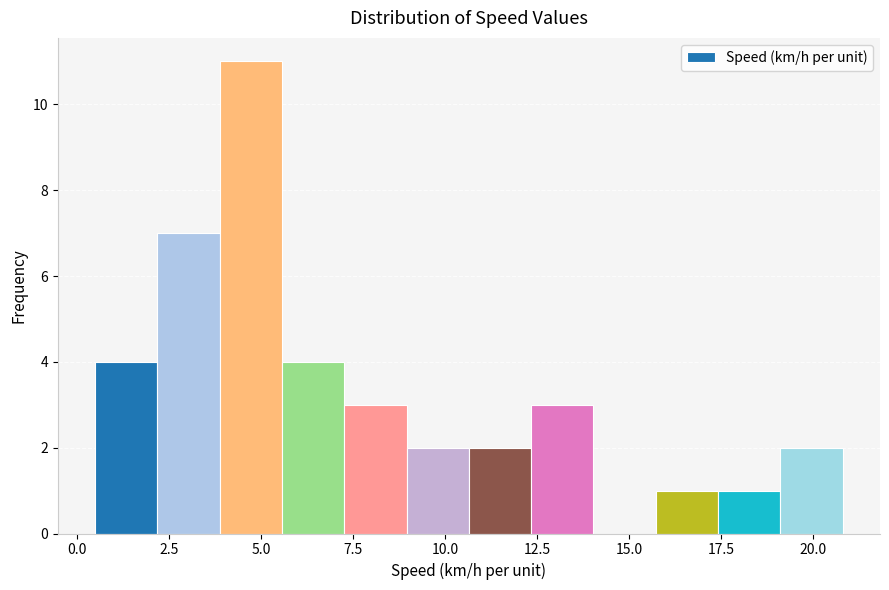

Around what value on the x-axis is the tallest bar? Give the approximate position of its centre, as read against the axis.

4.5